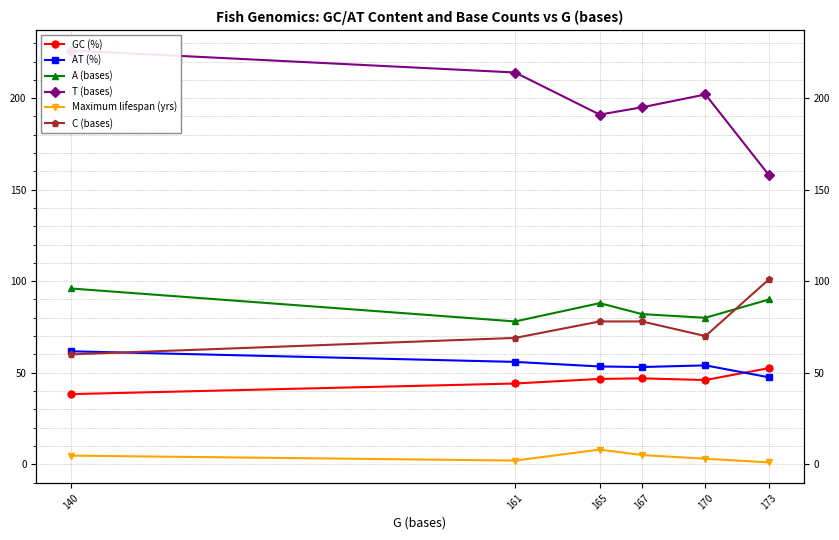

What is the difference between the A (bases) values at 173 and 167?

8.0